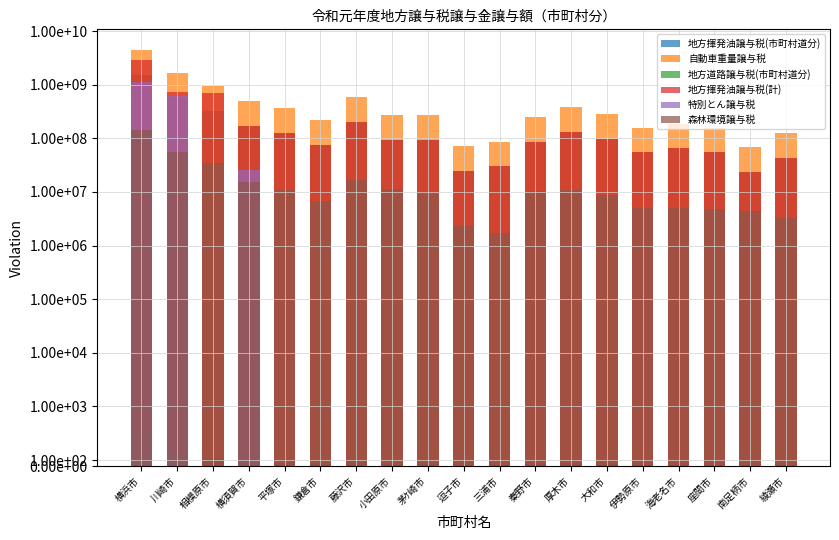

At which label does 自動車重量譲与税 reach its minimum?

南足柄市